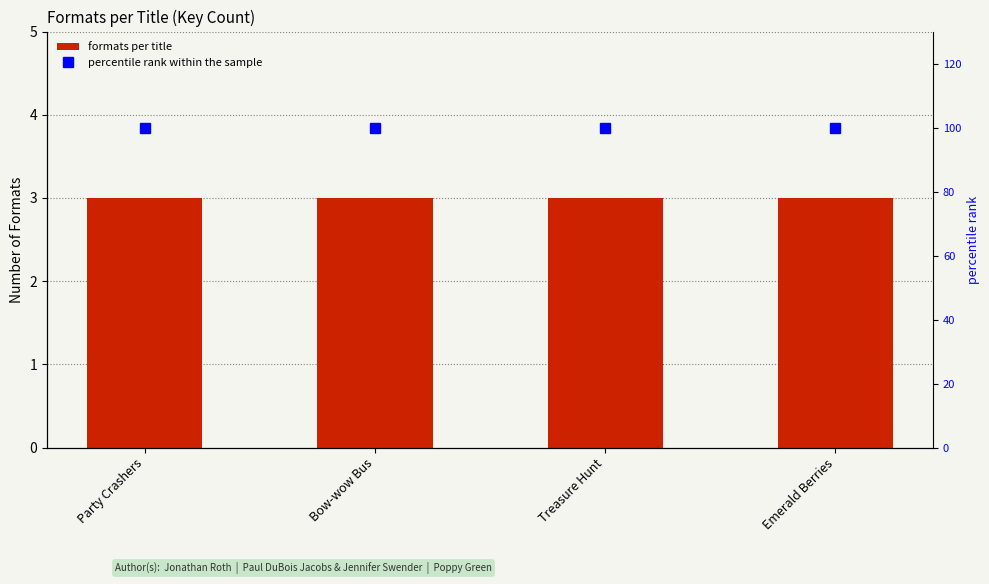

Which series has the widest spread of values?

formats per title